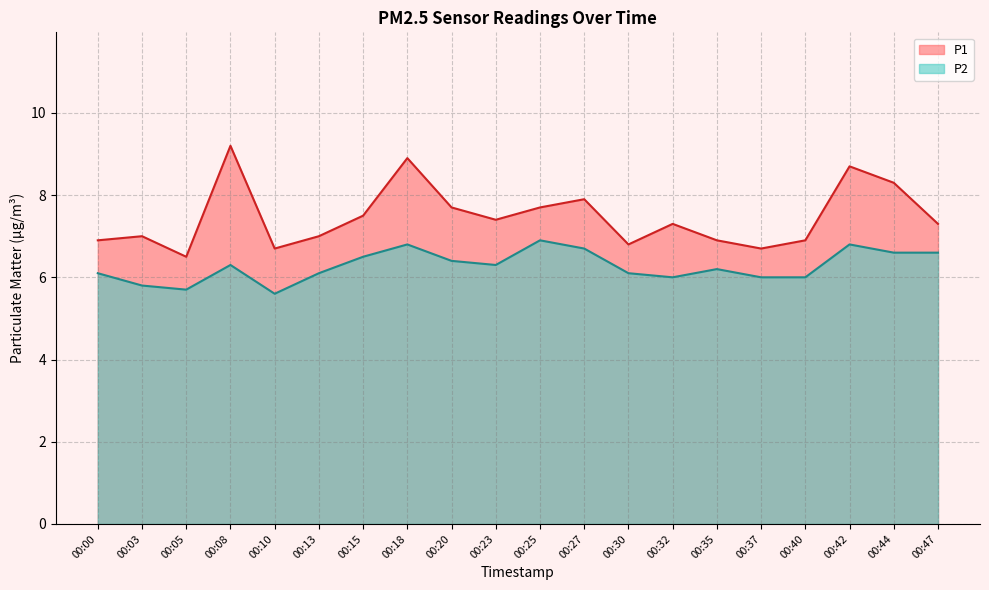

What is the maximum value for P2?

6.9